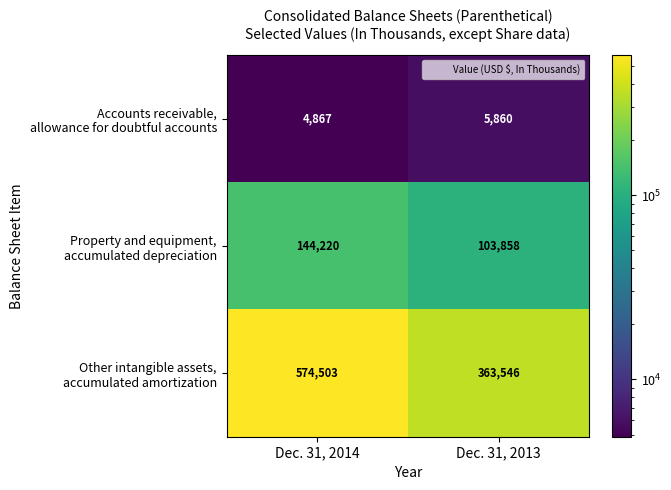

Which category has the lowest value across all series?

Dec. 31, 2014